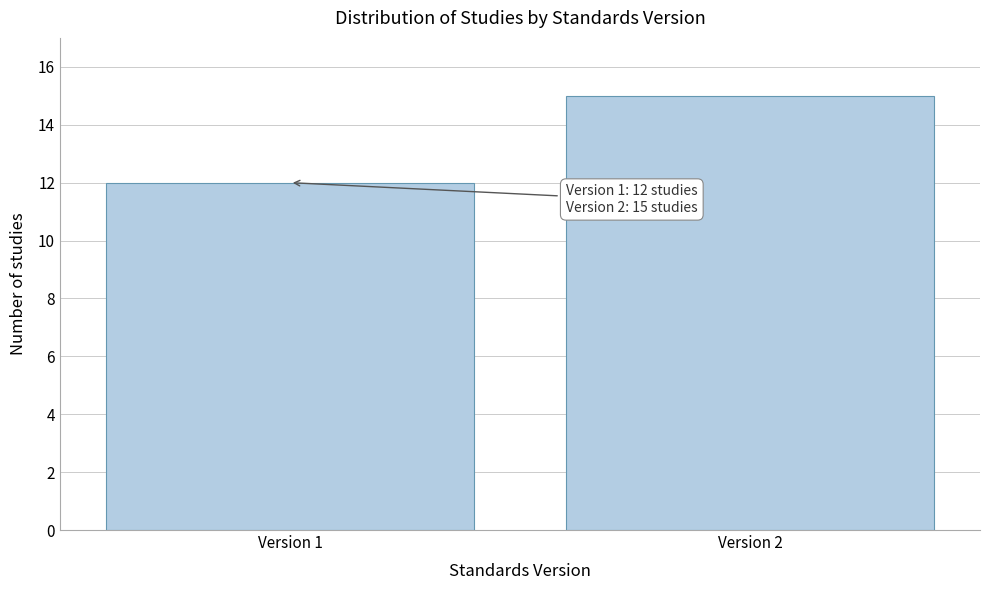

Reading right to left, extract all data points from this chart.

Version 2=15	Version 1=12